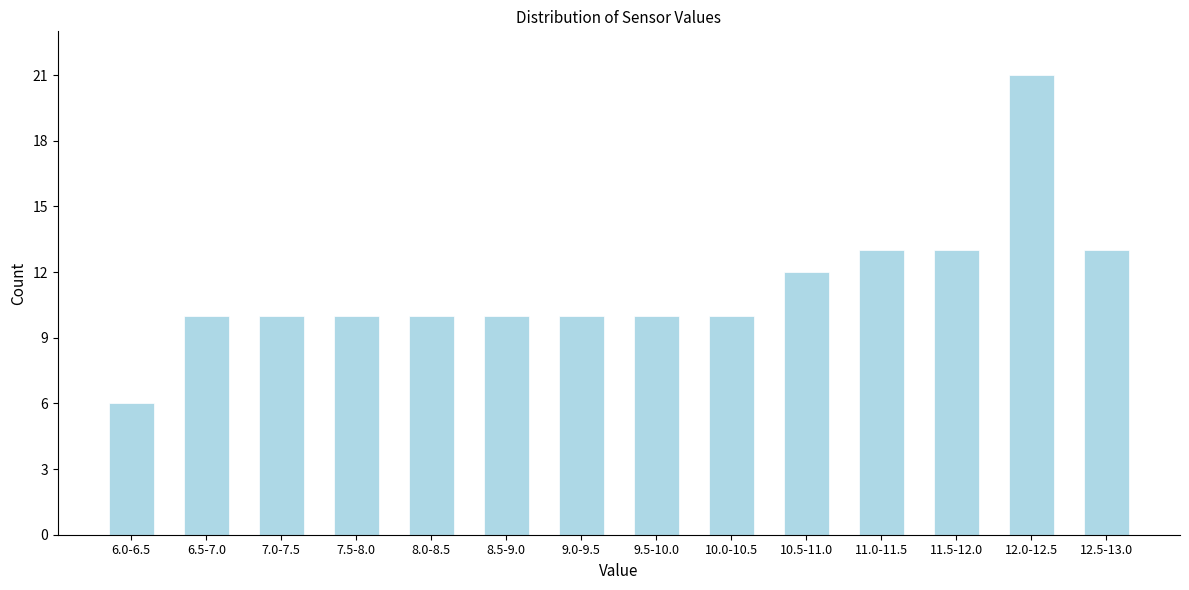

Reading right to left, transcribe all the data shown in this chart.

13	21	13	13	12	10	10	10	10	10	10	10	10	6